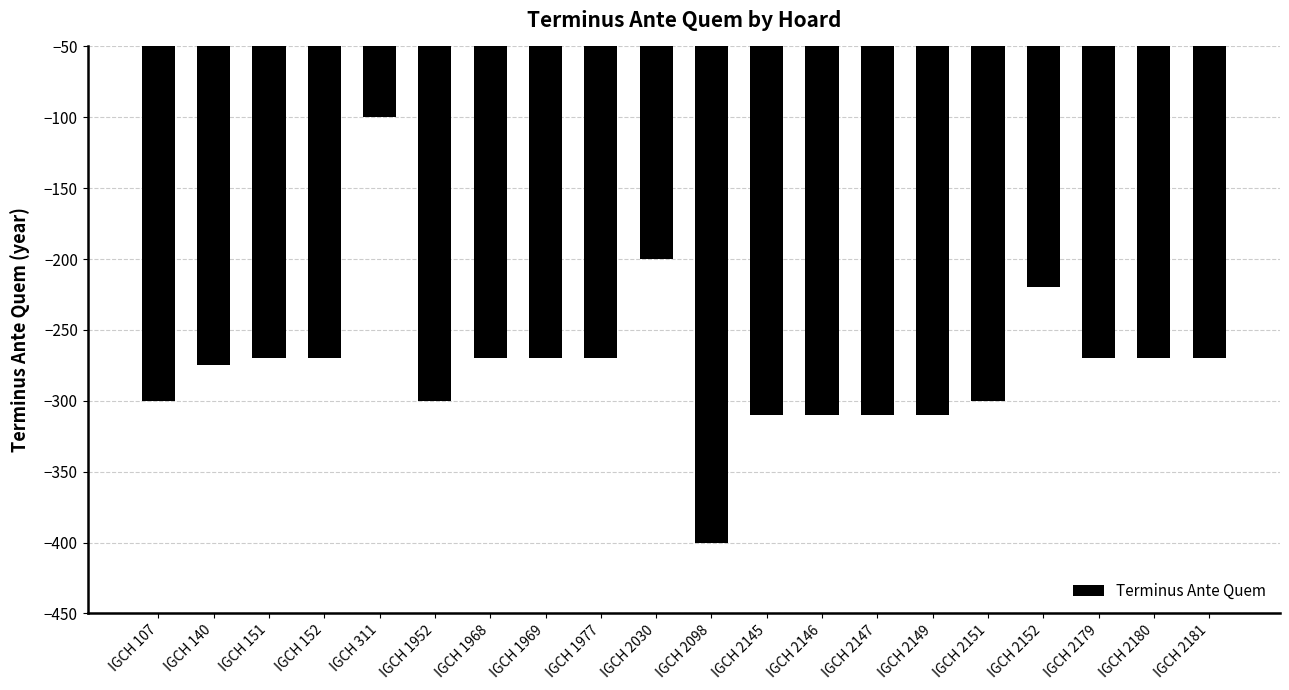

Reading right to left, transcribe all the data shown in this chart.

-270	-270	-270	-220	-300	-310	-310	-310	-310	-400	-200	-270	-270	-270	-300	-100	-270	-270	-275	-300